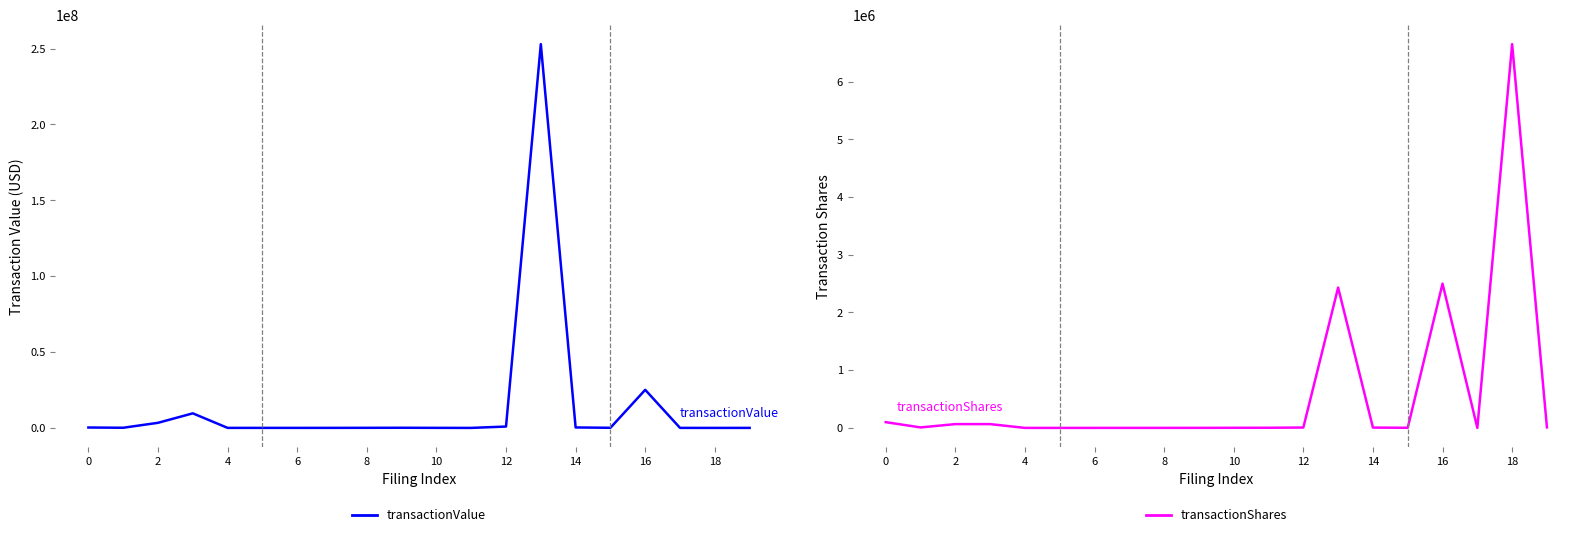

At which category does the chart reach its peak across all series?

13